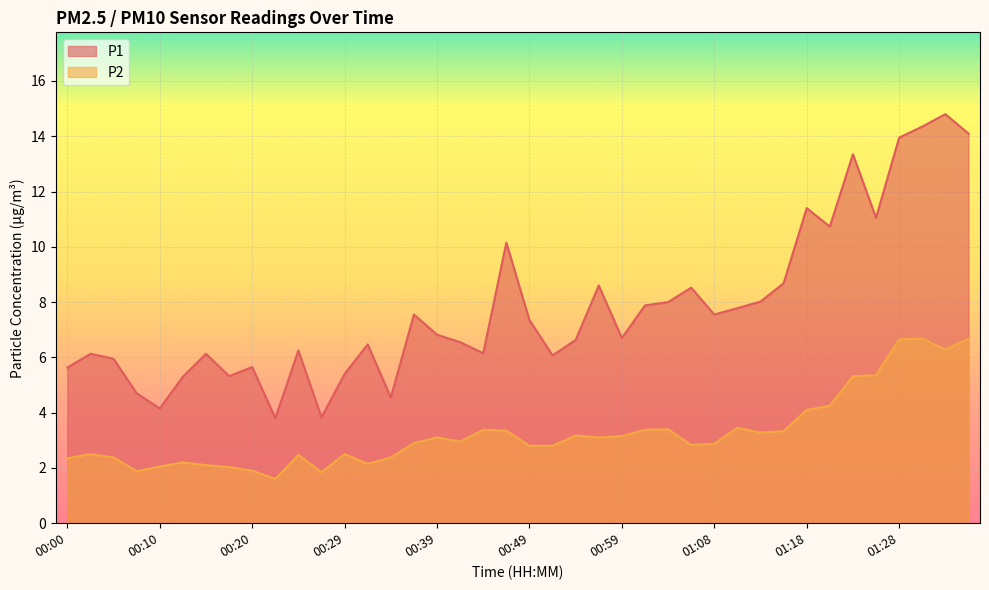

What is the spread (max minus min) of values at 01:18?

7.3